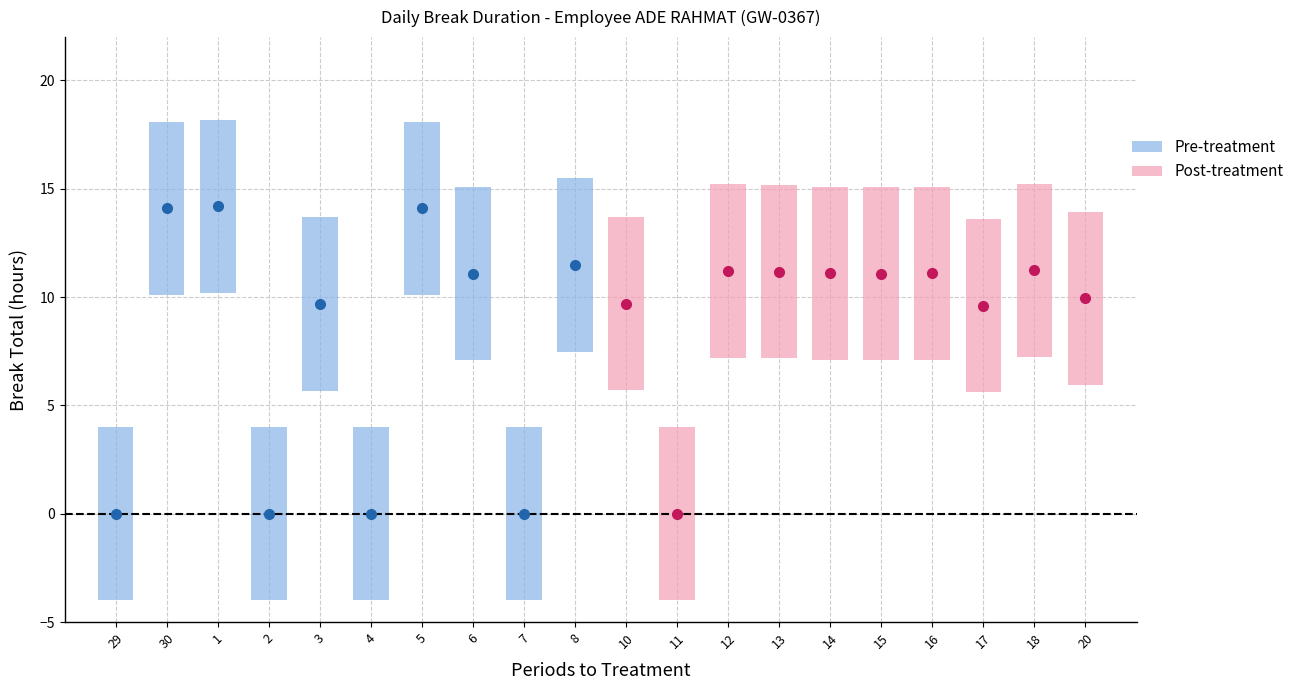

Reading left to right, list all the values displayed in this chart.

0.0	14.1	14.2	0.0	9.7	0.0	14.1	11.1	0.0	11.5	9.7	0.0	11.2	11.2	11.1	11.1	11.1	9.6	11.2	9.9